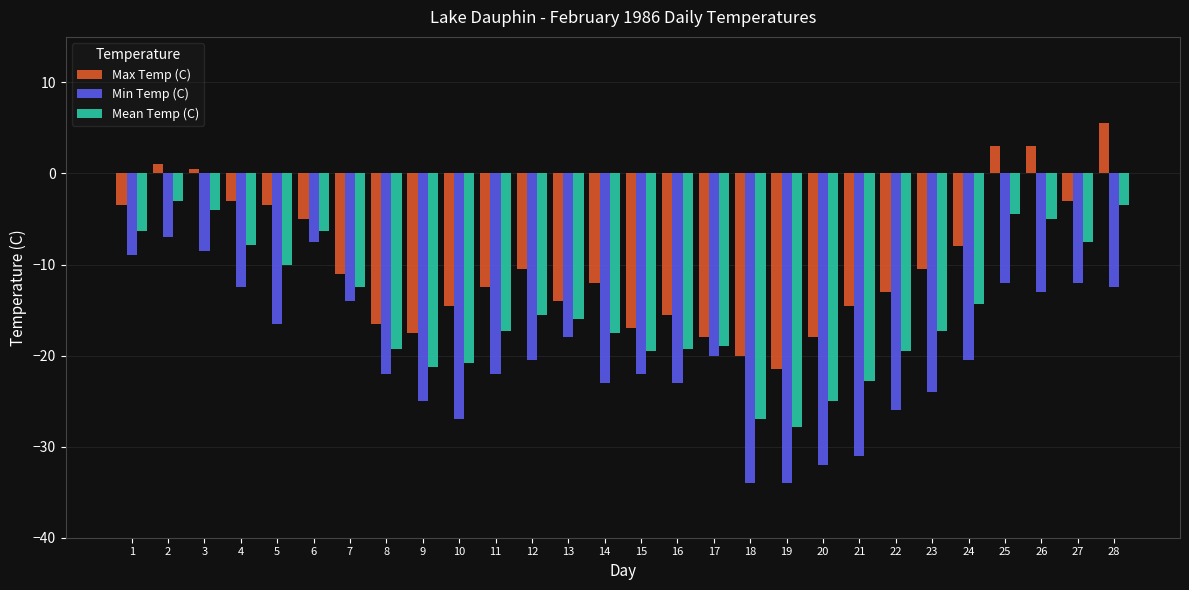

What is the difference between the Mean Temp (C) values at 9 and 22?

1.8